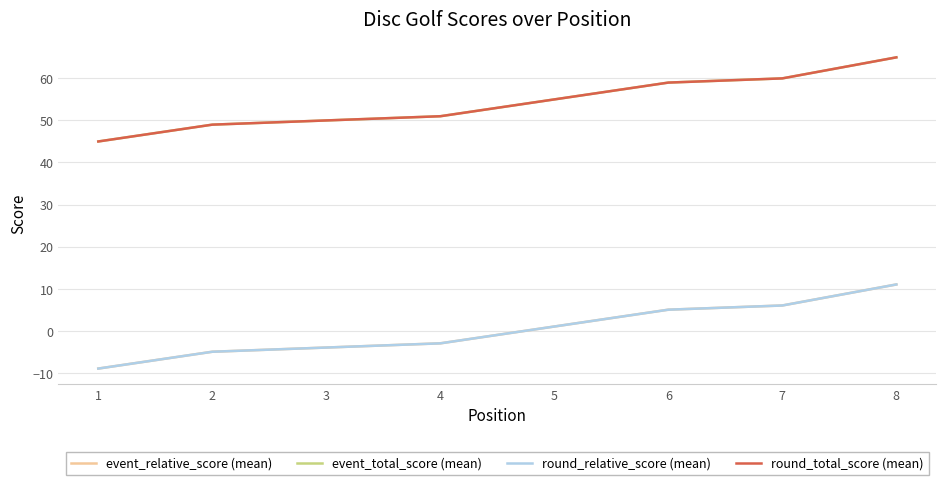

Between 2 and 3, which is larger?

3